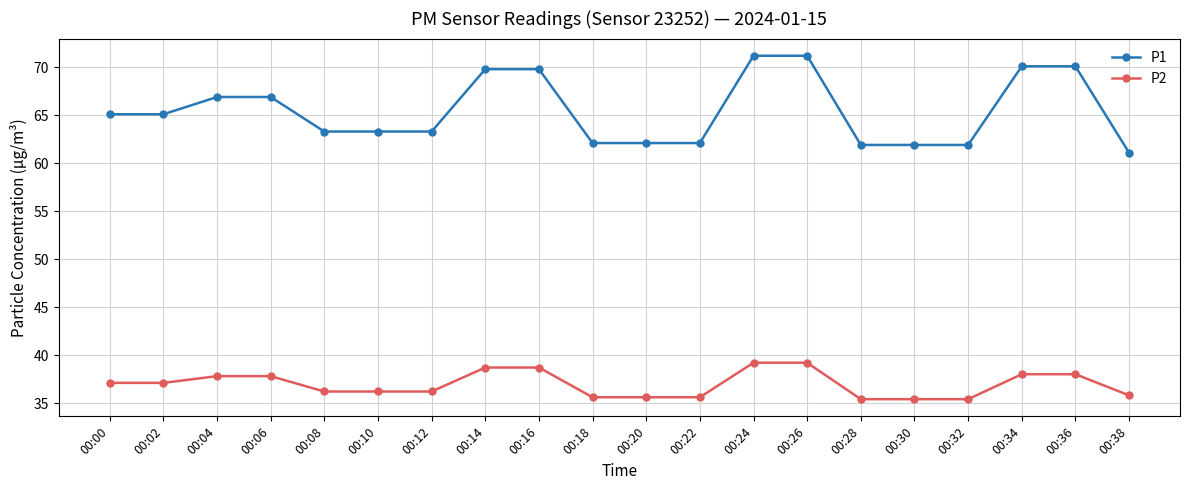

What is the sum of the P2 values at 00:18 and 00:36?

73.6